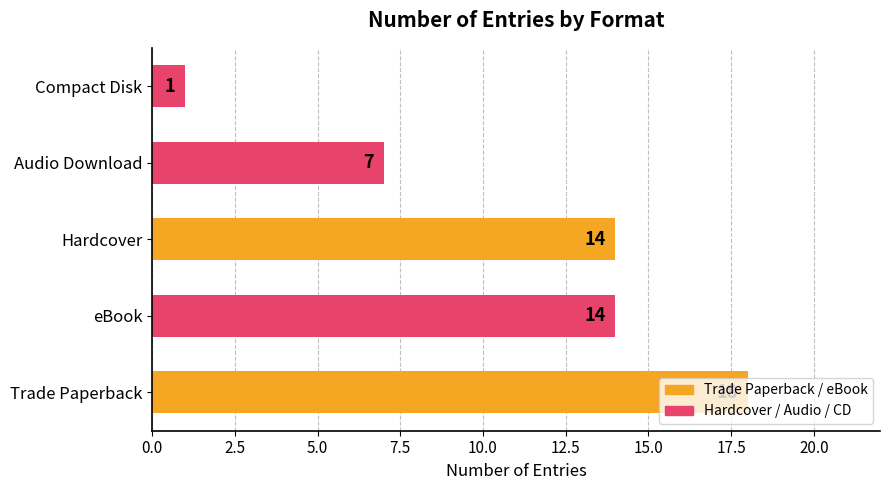

What is the maximum value shown in the chart?

18